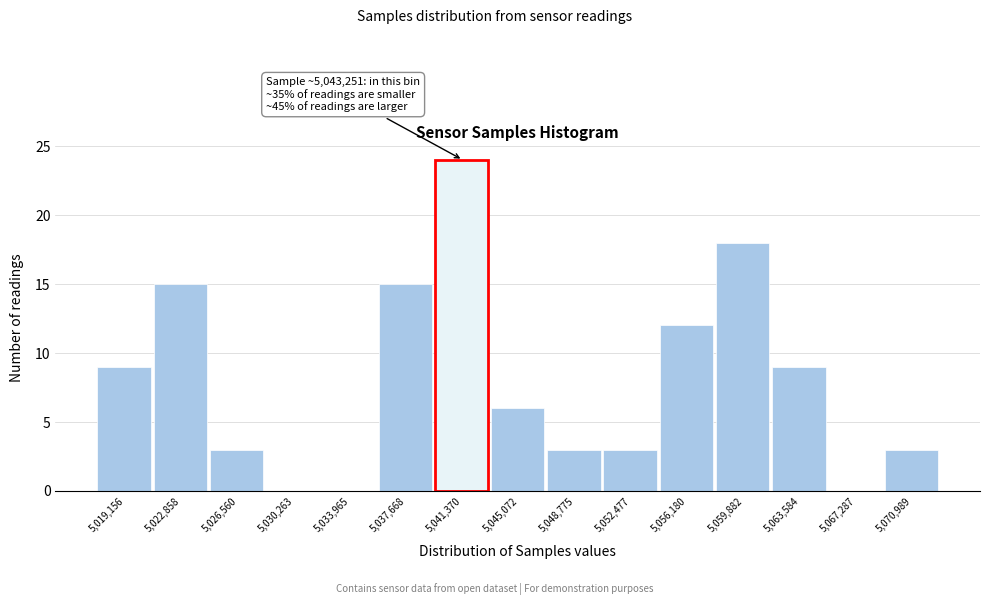

Reading right to left, extract all data points from this chart.

5,070,989=3	5,067,287=0	5,063,584=9	5,059,882=18	5,056,180=12	5,052,477=3	5,048,775=3	5,045,072=6	5,041,370=24	5,037,668=15	5,033,965=0	5,030,263=0	5,026,560=3	5,022,858=15	5,019,156=9